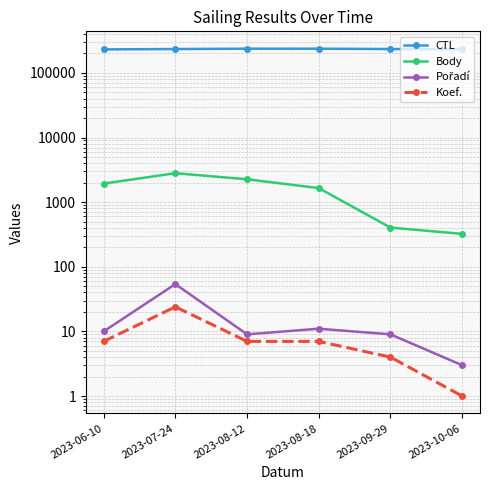

How many series are shown in this chart?

4